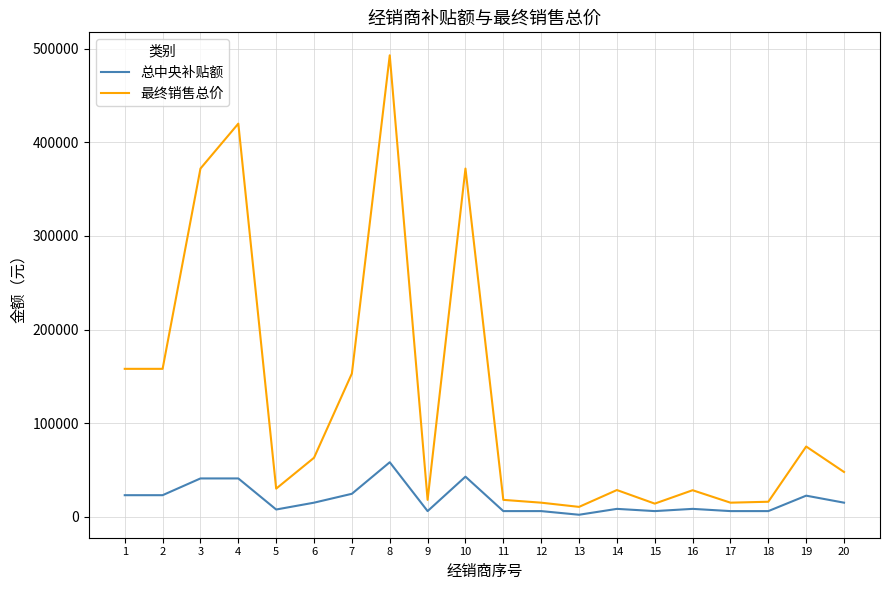

Rank the series by their average value, from highest to lowest.

最终销售总价, 总中央补贴额